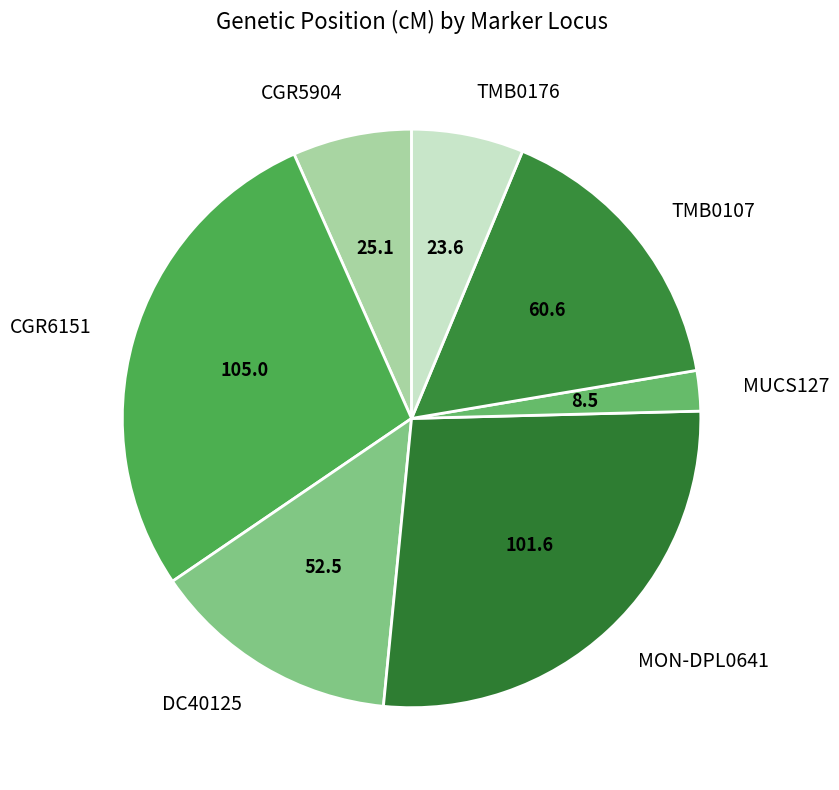

Is there a majority slice in this chart?

No